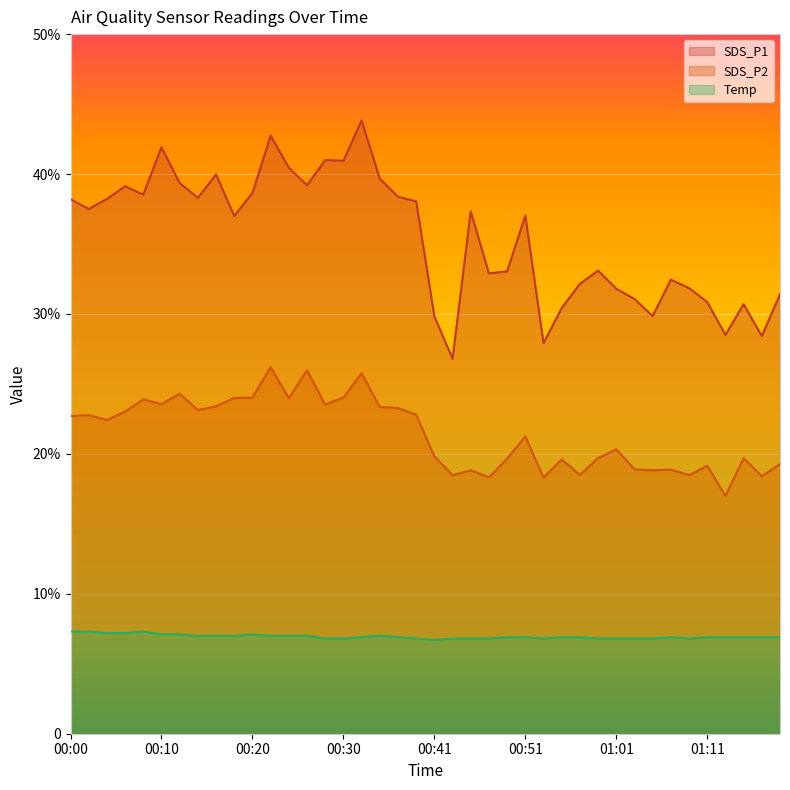

Which category has the lowest value in the SDS_P2 series?

01:13